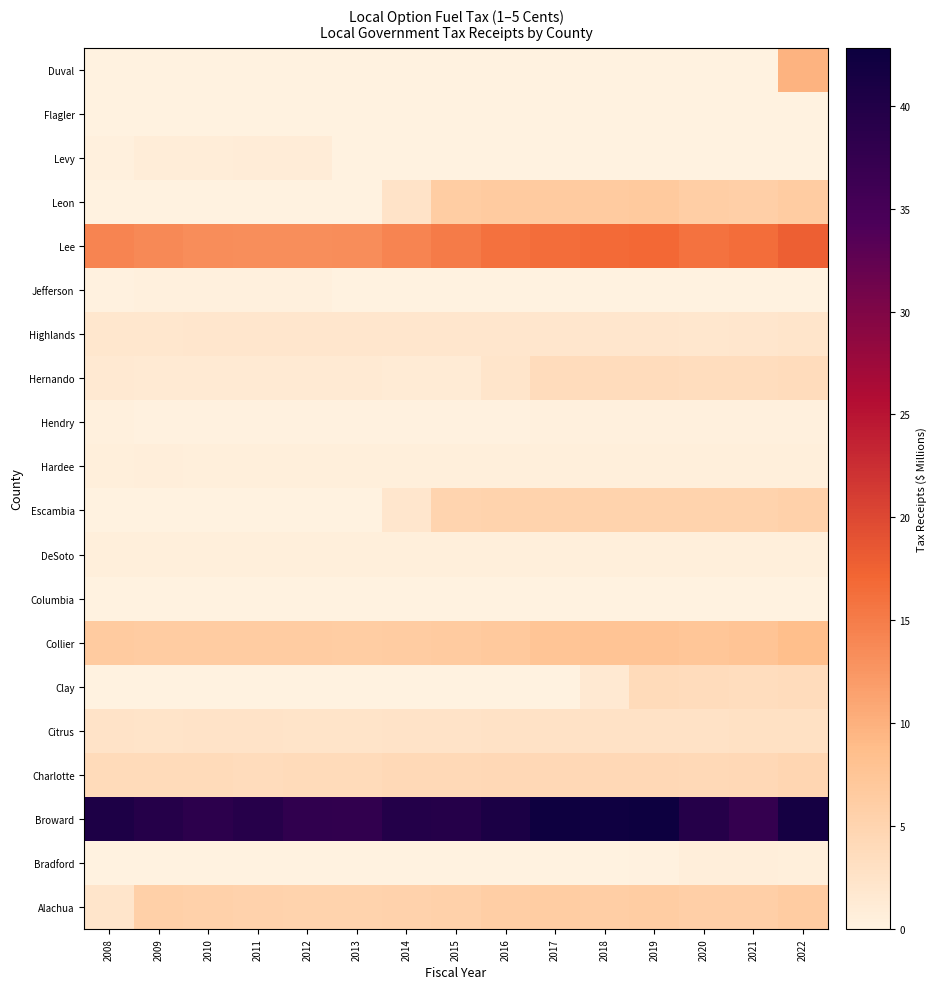

How many data points does each series have?

15